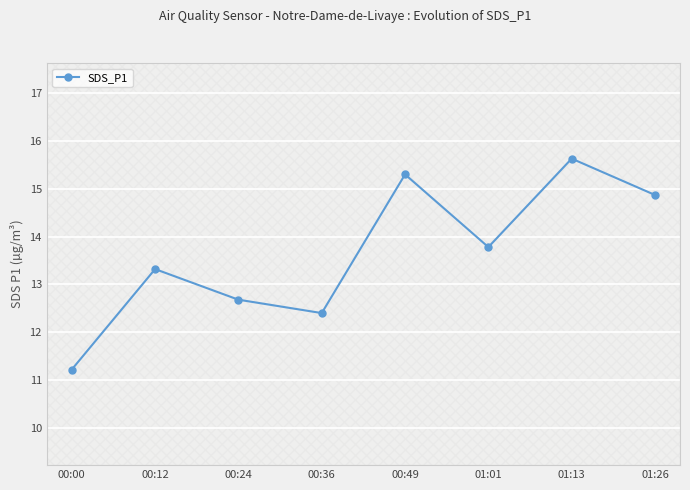

What is the value of the 3rd point from the left?

12.7